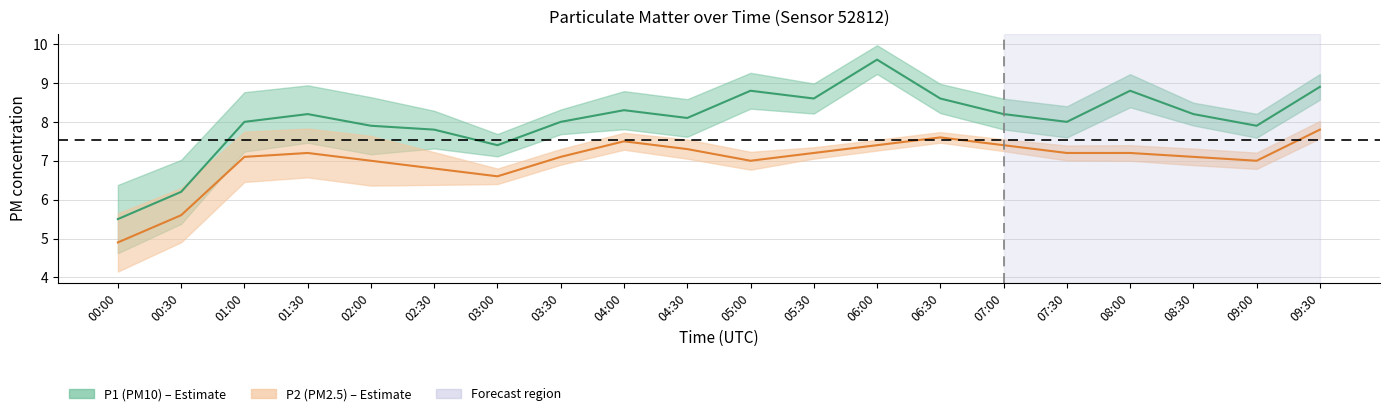

Reading left to right, list all the values displayed in this chart.

P1: 00:00=5.5	00:30=6.2	01:00=8.0	01:30=8.2	02:00=7.9	02:30=7.8	03:00=7.4	03:30=8.0	04:00=8.3	04:30=8.1	05:00=8.8	05:30=8.6	06:00=9.6	06:30=8.6	07:00=8.2	07:30=8.0	08:00=8.8	08:30=8.2	09:00=7.9	09:30=8.9
P2: 00:00=4.9	00:30=5.6	01:00=7.1	01:30=7.2	02:00=7.0	02:30=6.8	03:00=6.6	03:30=7.1	04:00=7.5	04:30=7.3	05:00=7.0	05:30=7.2	06:00=7.4	06:30=7.6	07:00=7.4	07:30=7.2	08:00=7.2	08:30=7.1	09:00=7.0	09:30=7.8